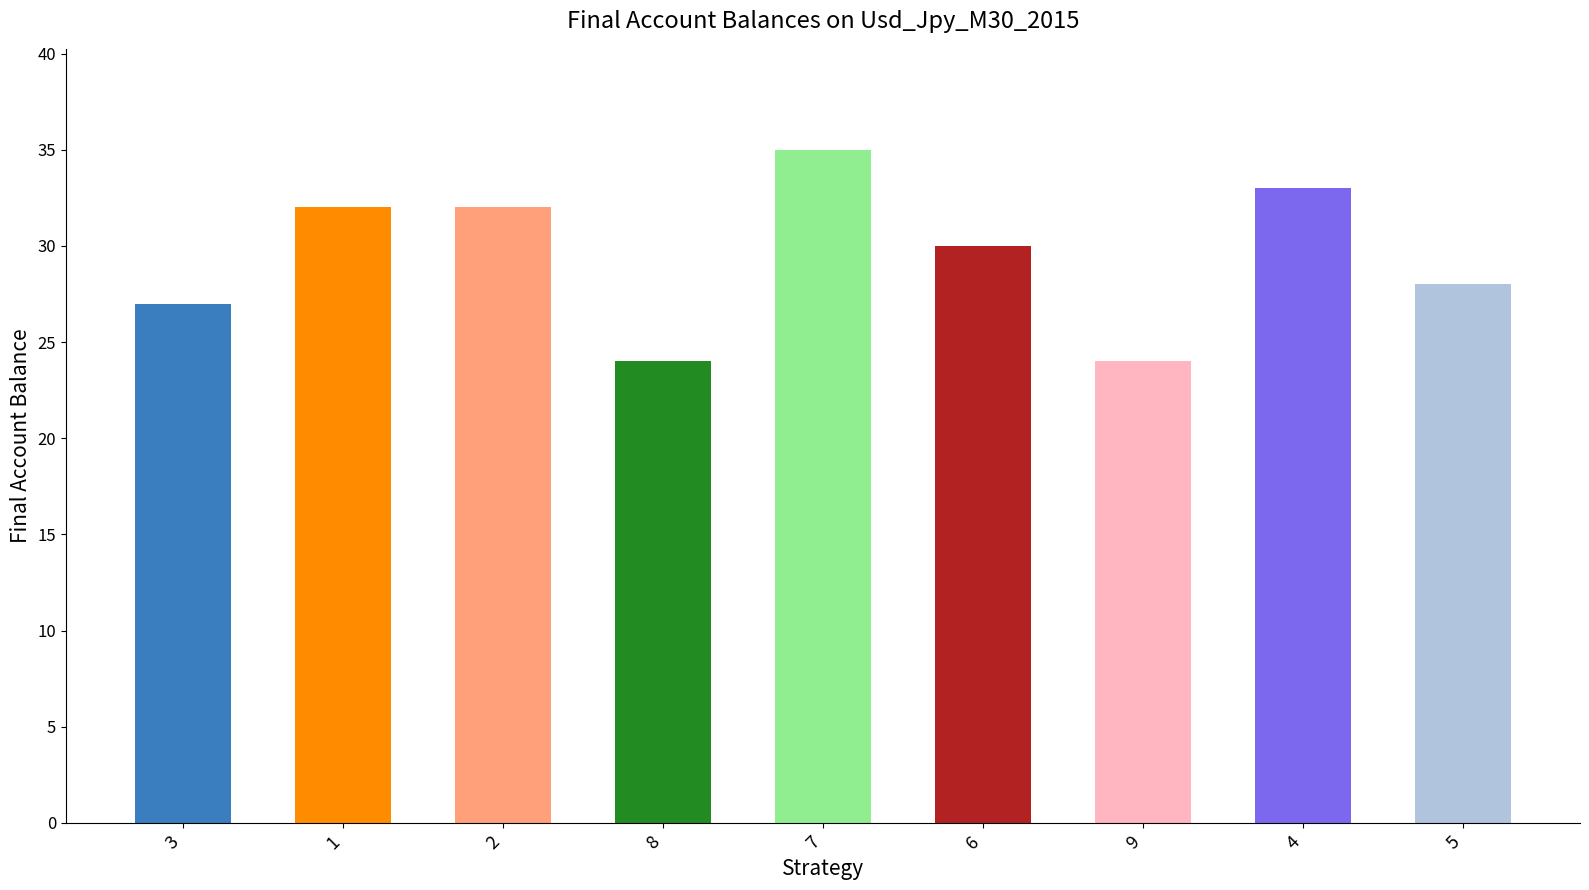

Count the number of categories in the chart.

9